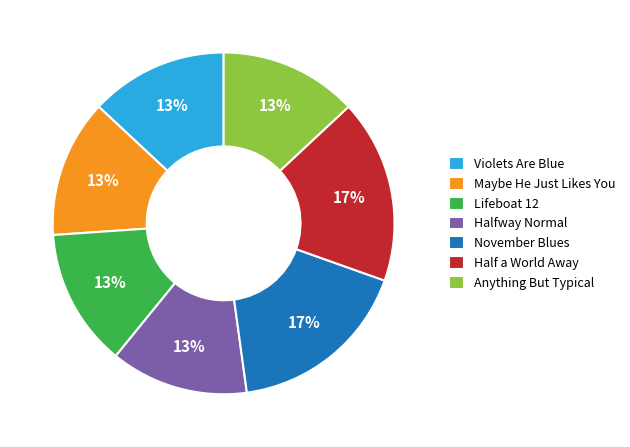

Is there any slice that represents more than half of the pie?

No